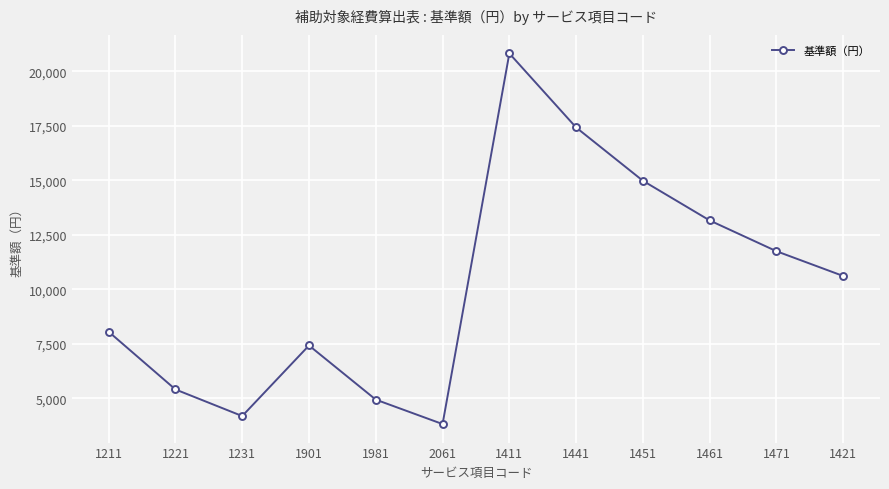

What position from the left is 1221?

2